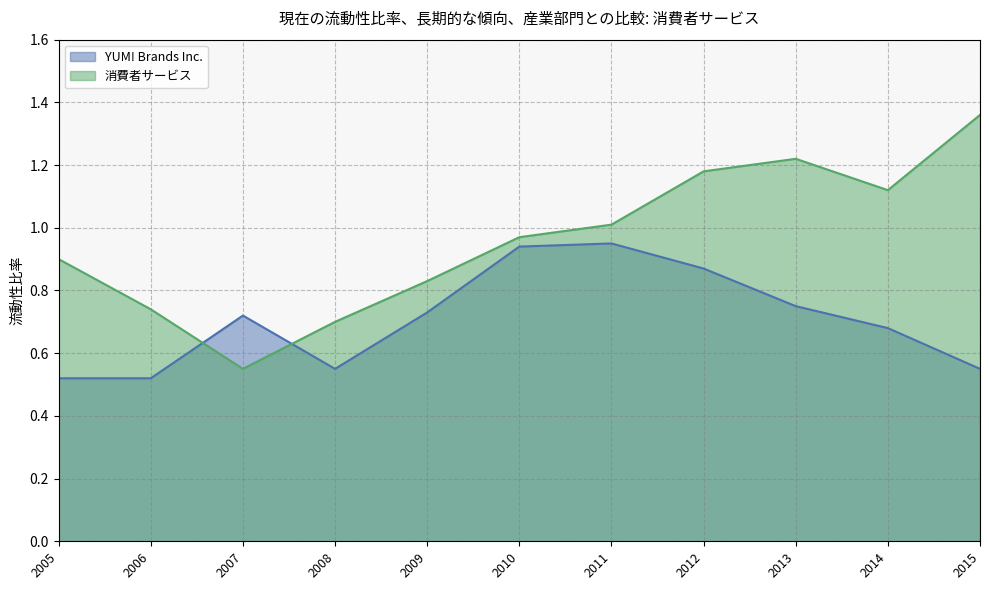

Is it true that YUM! Brands Inc. equals 0.4 at 2011?

False